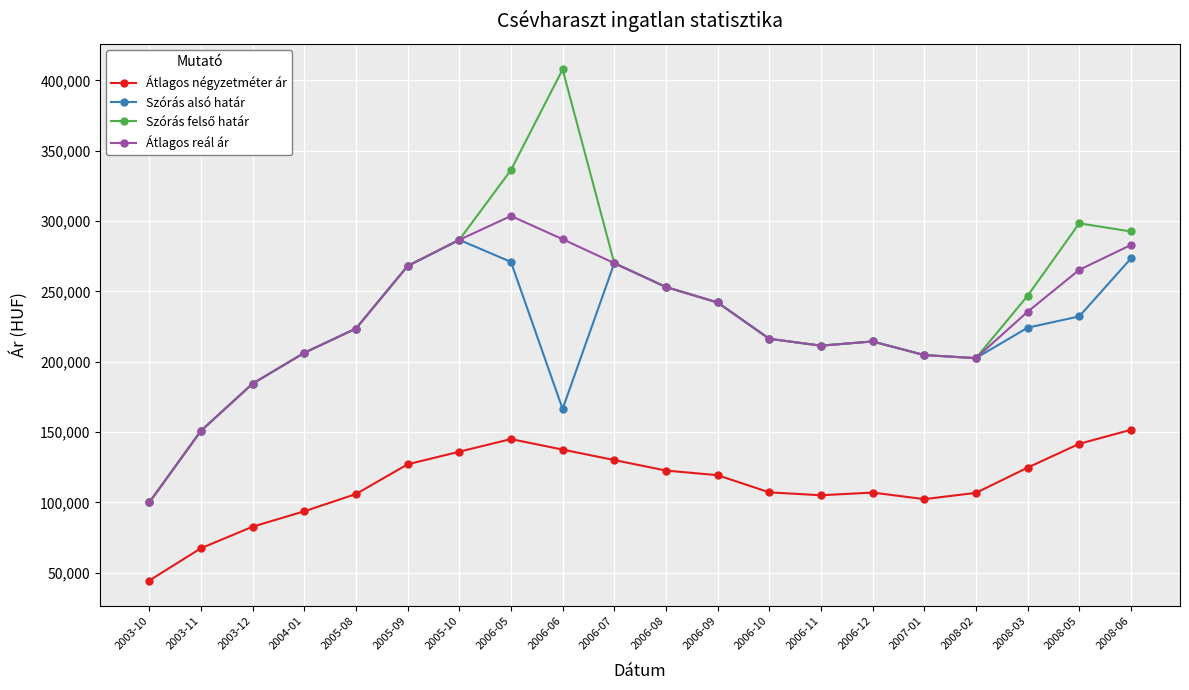

Read the Átlagos négyzetméter ár value at 2008-05.

141636